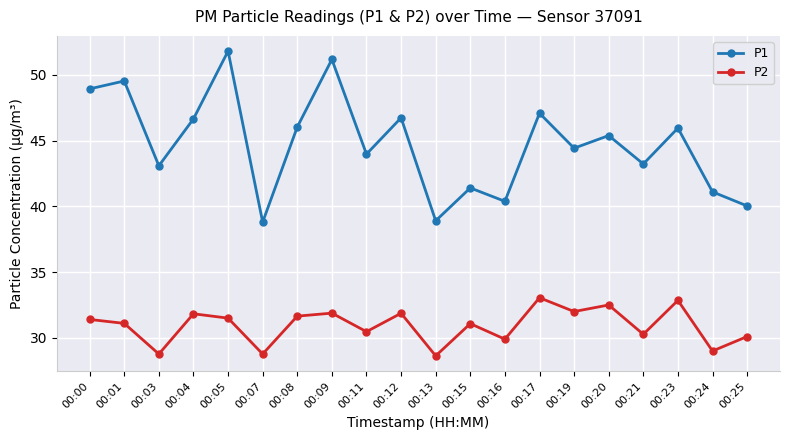

What is the minimum value for P2?

28.6